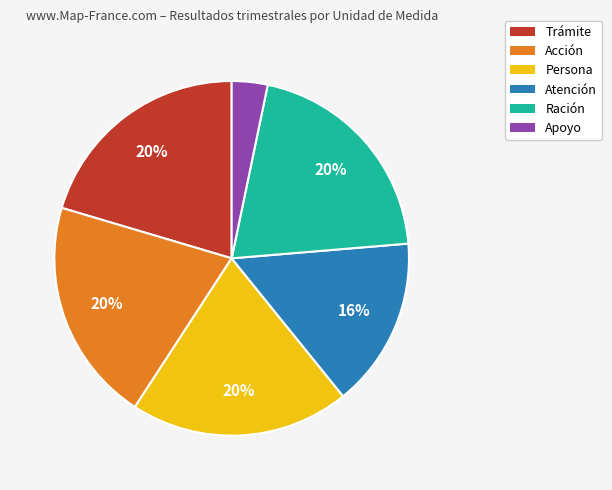

Is it true that Trámite is 20% of the pie?

True